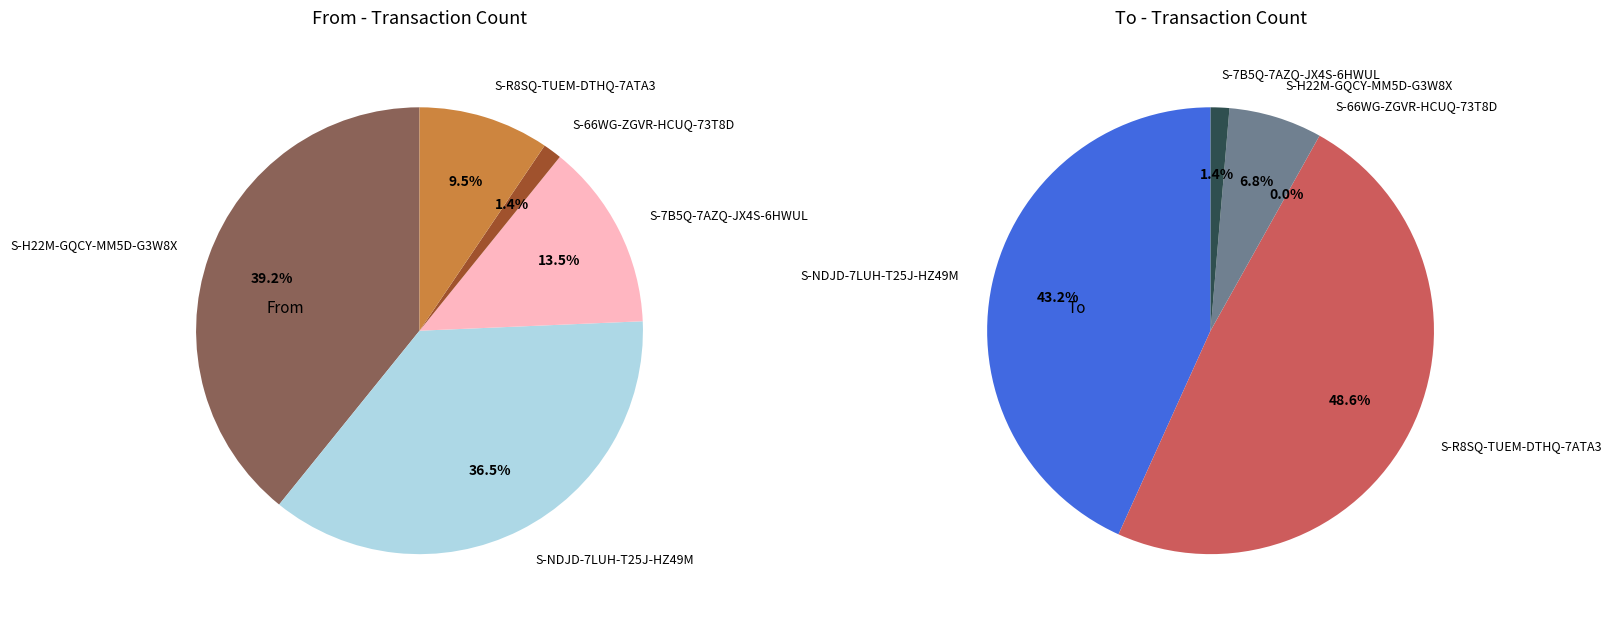

Combined, do S-66WG-ZGVR-HCUQ-73T8D and S-R8SQ-TUEM-DTHQ-7ATA3 account for over 50%?

No